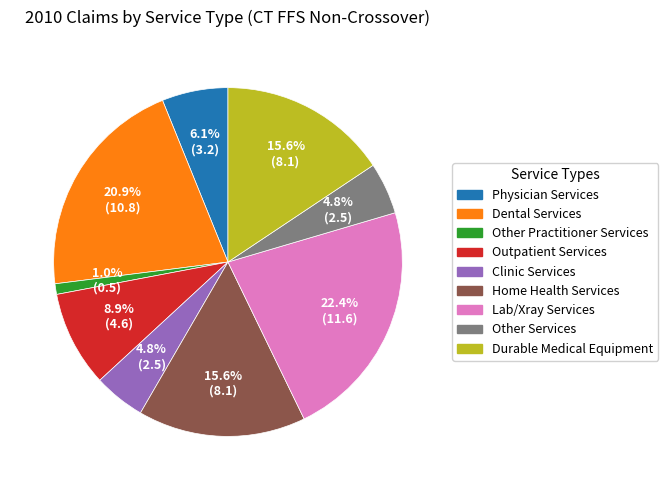

Does Other Practitioner Services account for over 50% of the chart?

No